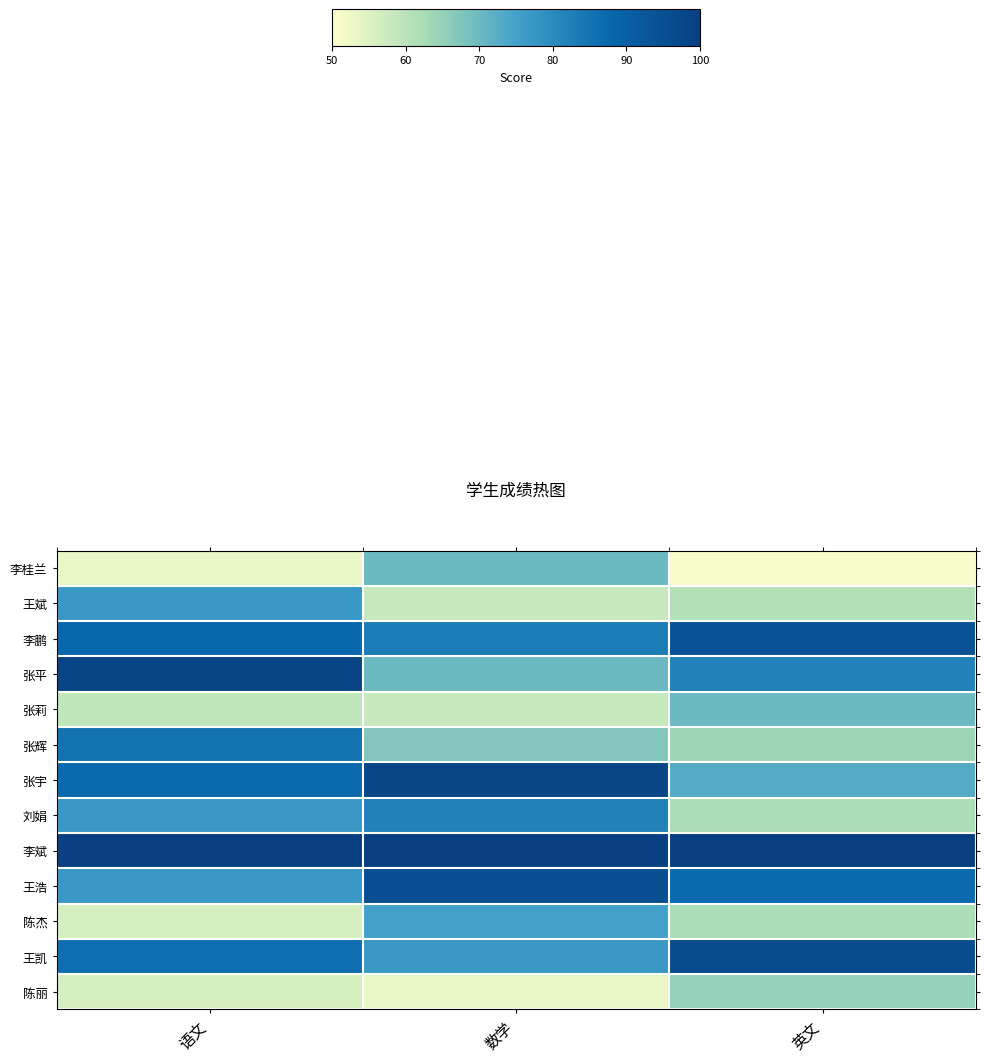

How many distinct data groups are displayed?

13